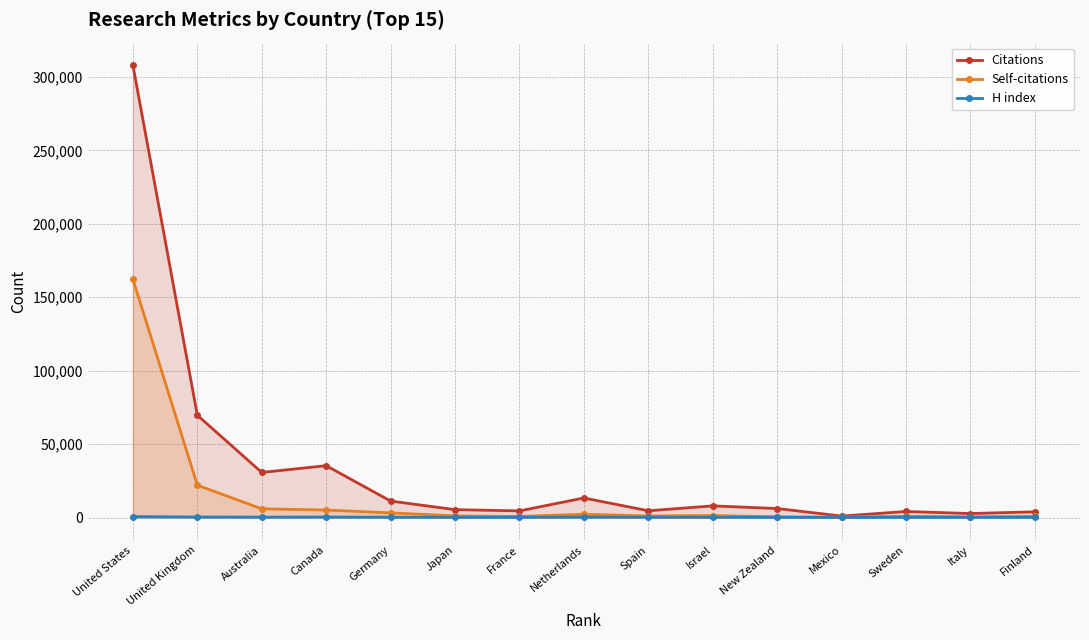

Does the chart display data point markers on the line(s)?

Yes